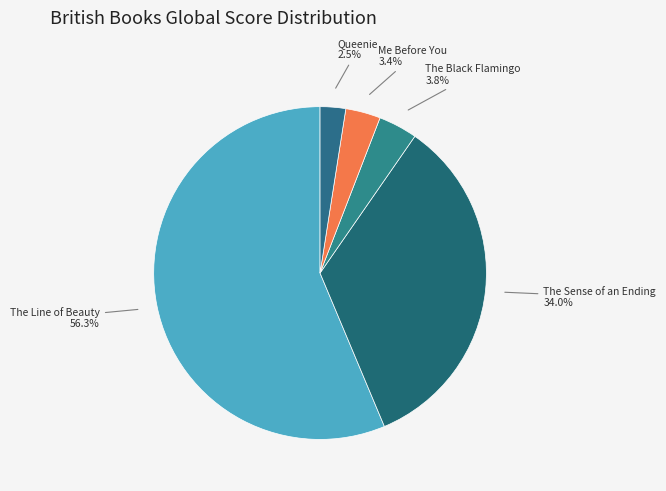

Is there a majority slice in this chart?

Yes